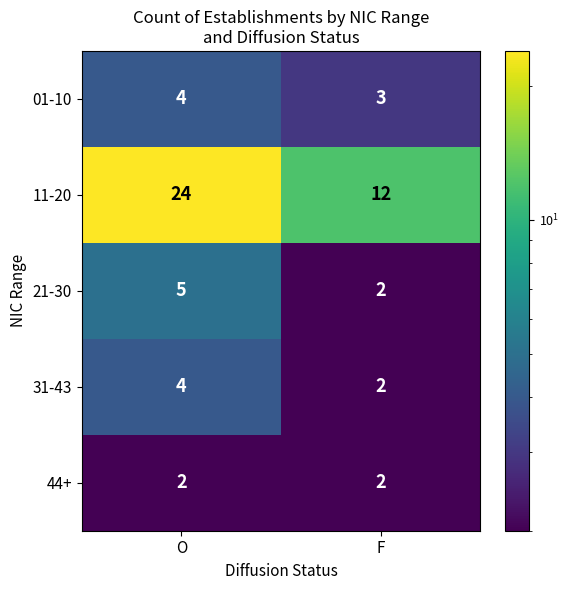

What is the sum of the 31-43 values at F and O?

6